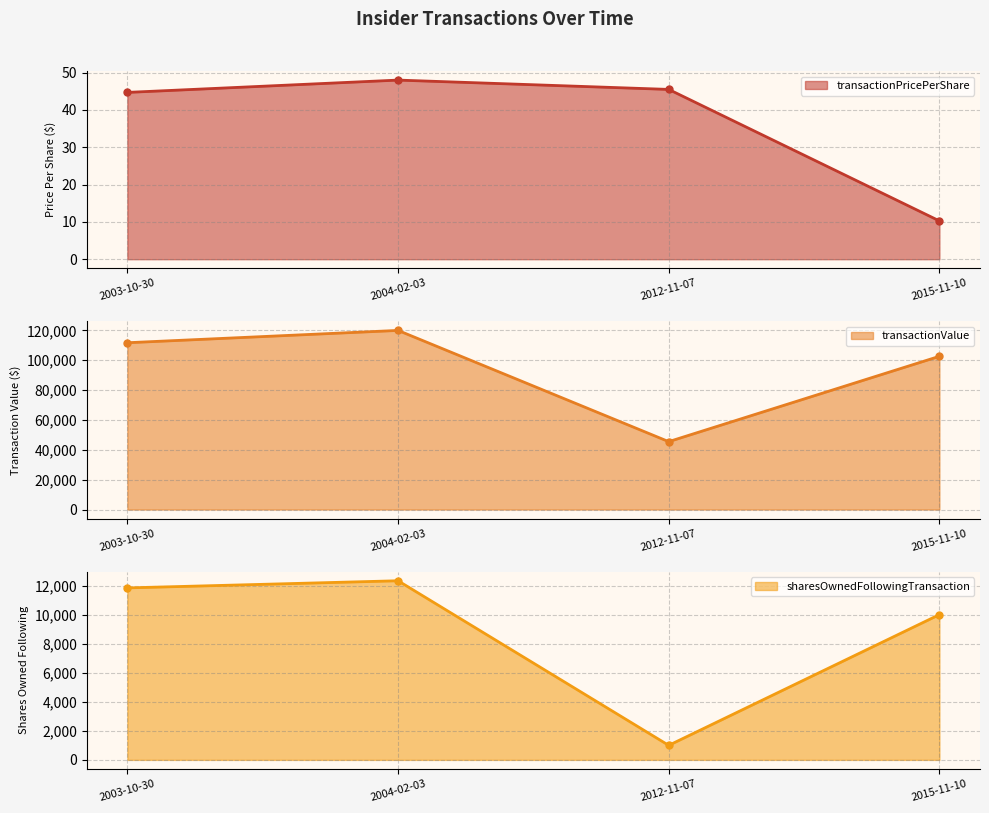

Between 2015-11-10 and 2012-11-07, which series saw the biggest shift?

transactionValue